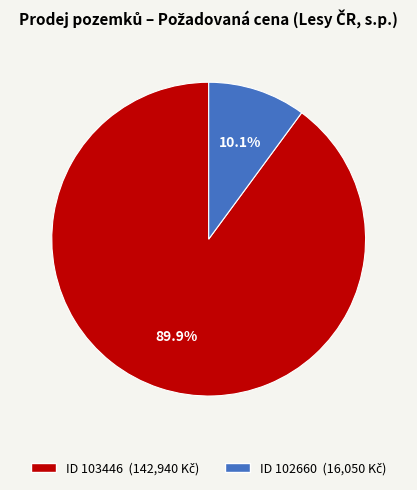

Does any single category account for the majority?

Yes